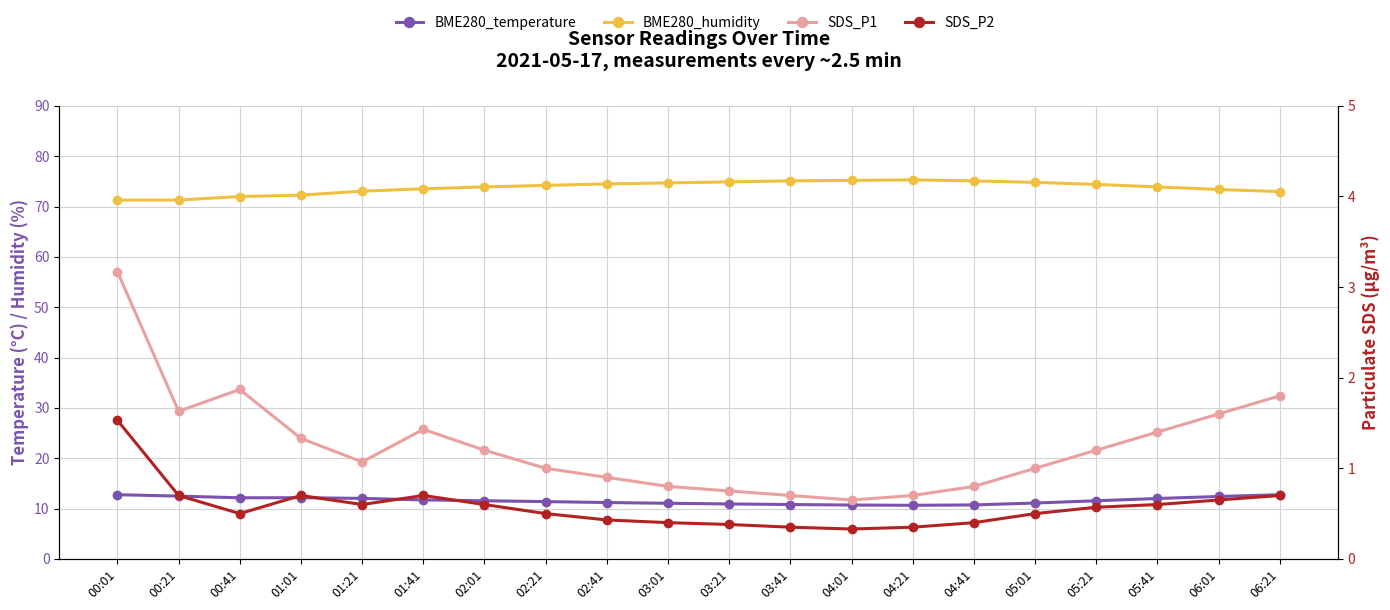

What position from the right is 05:01?

5